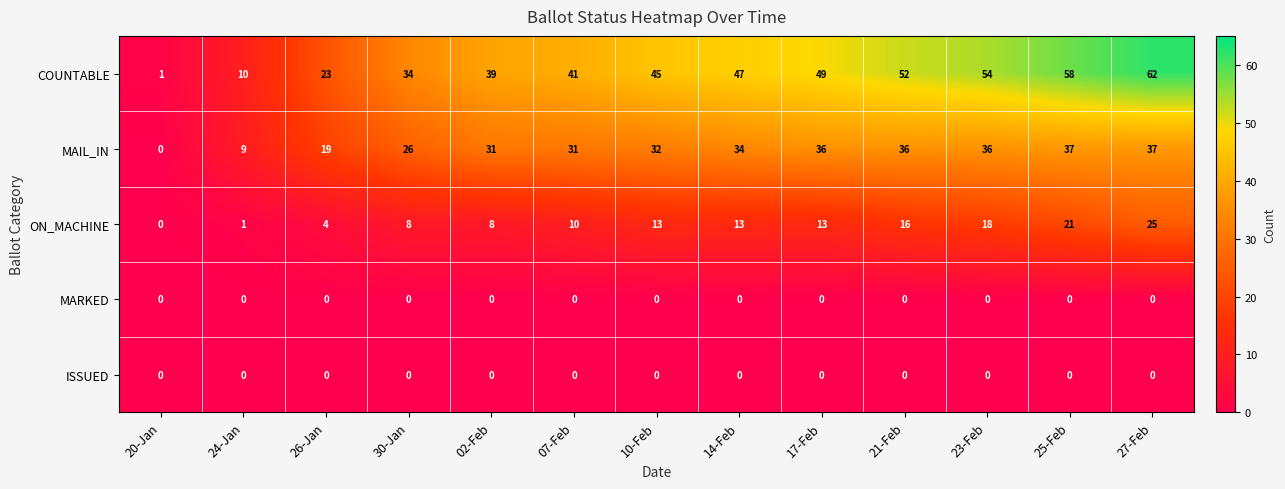

What is the approximate value of ON_MACHINE at 17-Feb, to the nearest 5?

15